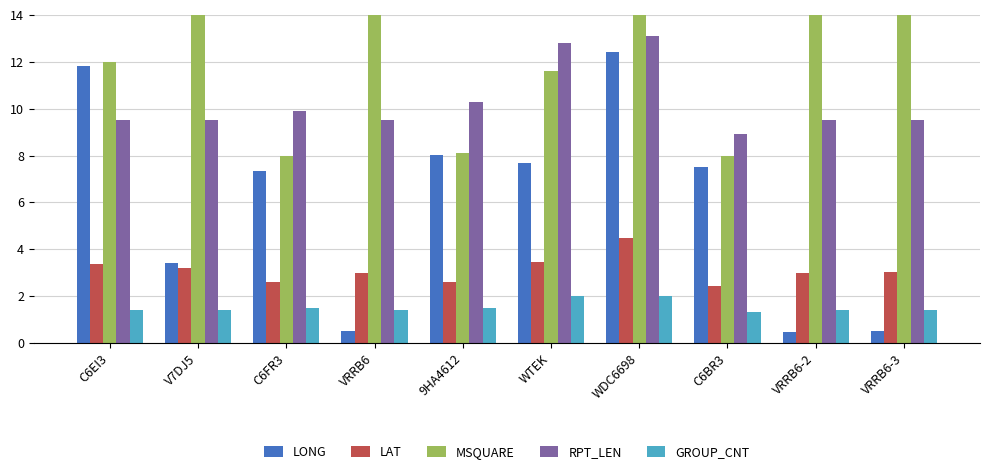

Is the value of LONG at V7DJ5 greater than the value of GROUP_CNT at C6EI3?

Yes